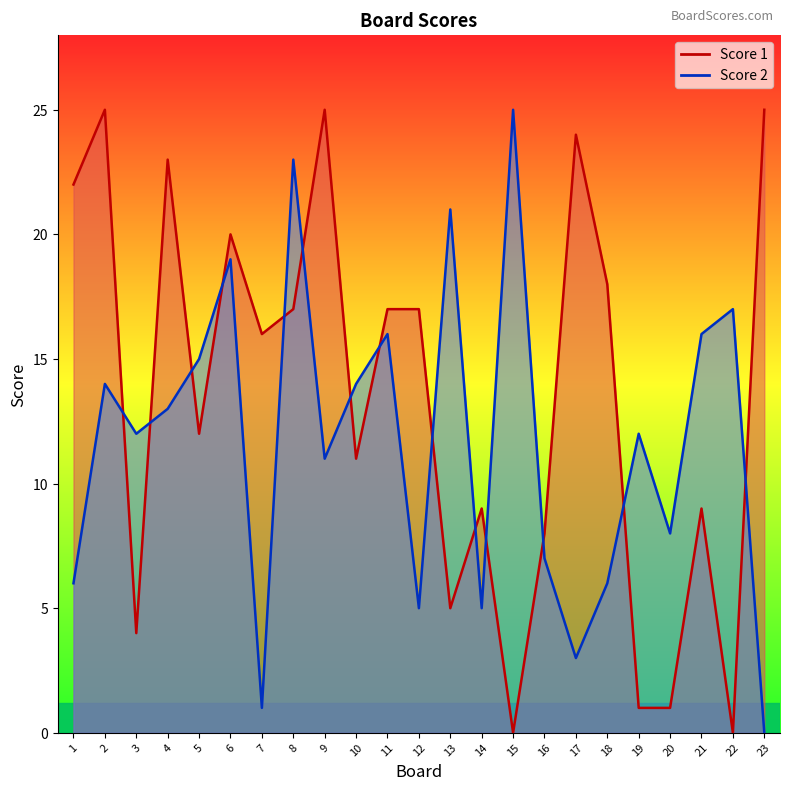

What is the maximum value shown in the chart?

25